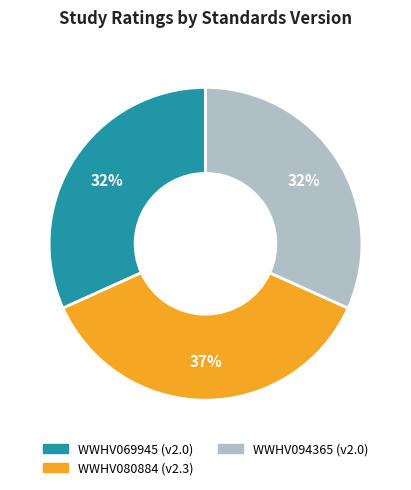

What percentage is the WWHV080884 slice, to the nearest percent?

37%